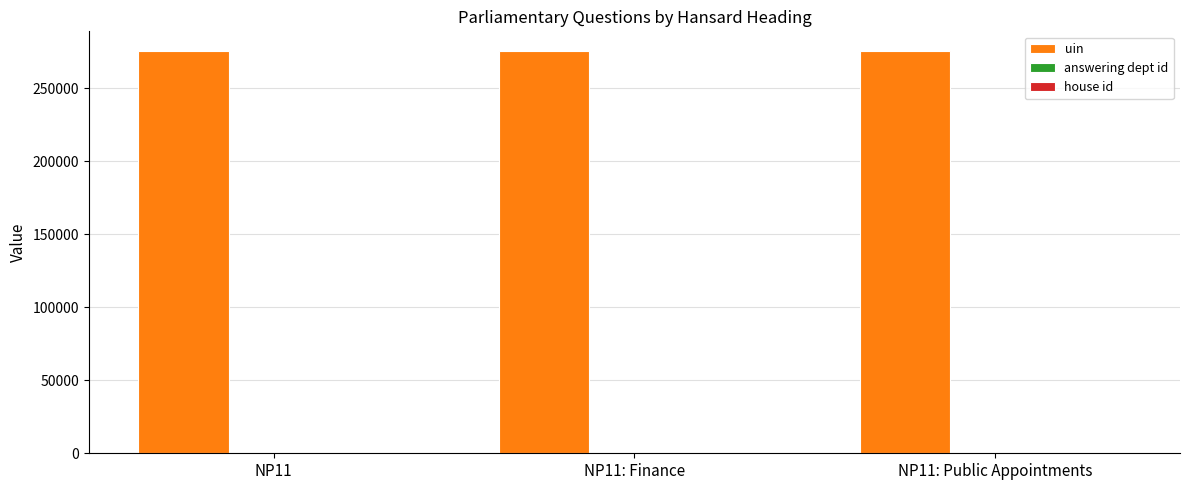

What is the maximum value shown in the chart?

275224